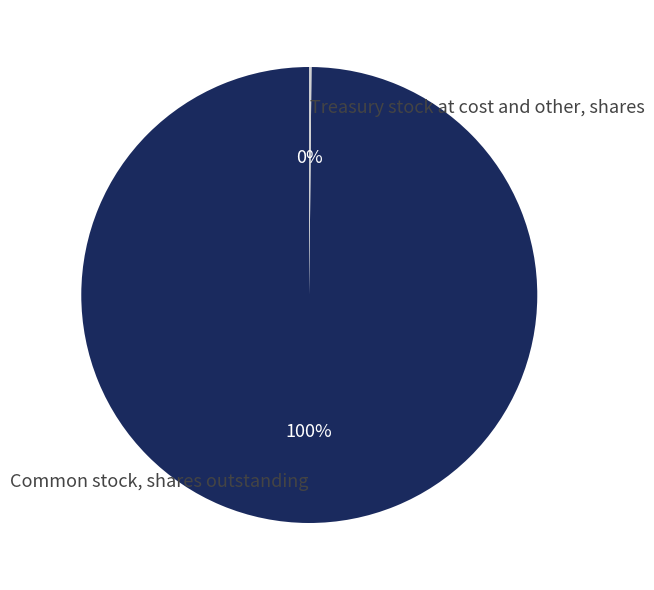

Is it true that Common stock, shares outstanding is 90% of the pie?

False